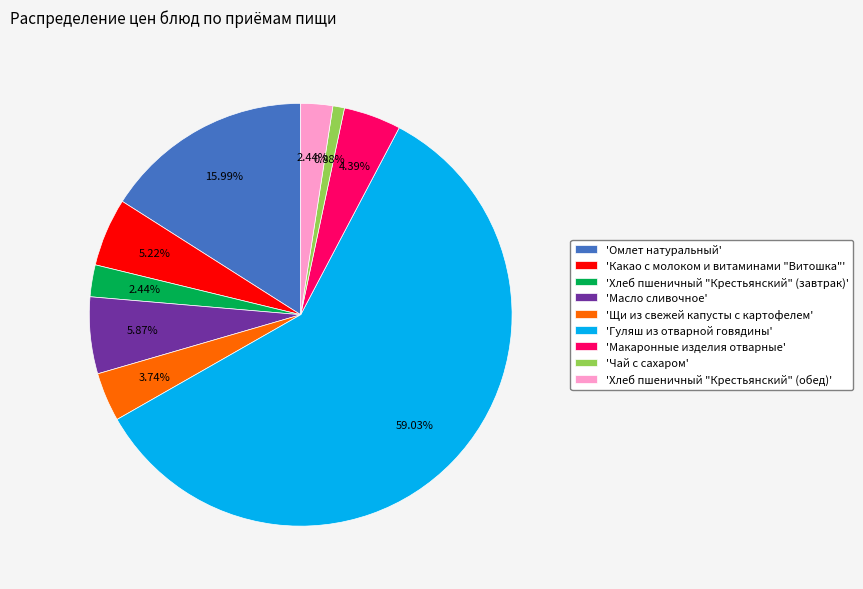

Combined, do 'Щи из свежей капусты с картофелем' and 'Масло сливочное' account for over 50%?

No